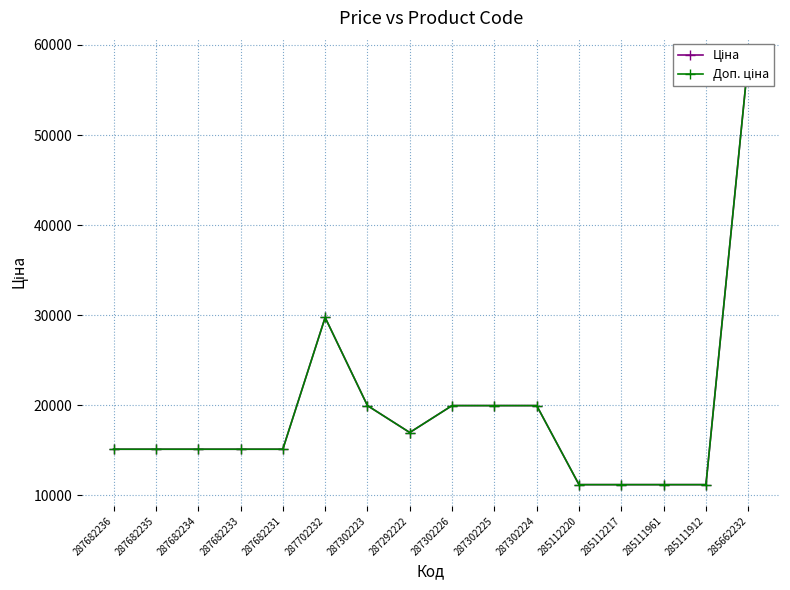

Which has a higher value, 287292222 or 287302223?

287302223